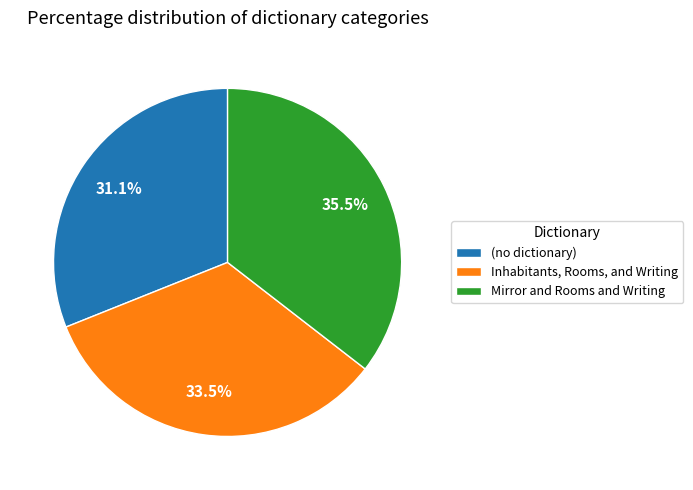

What is the smallest slice in the pie chart?

(no dictionary)